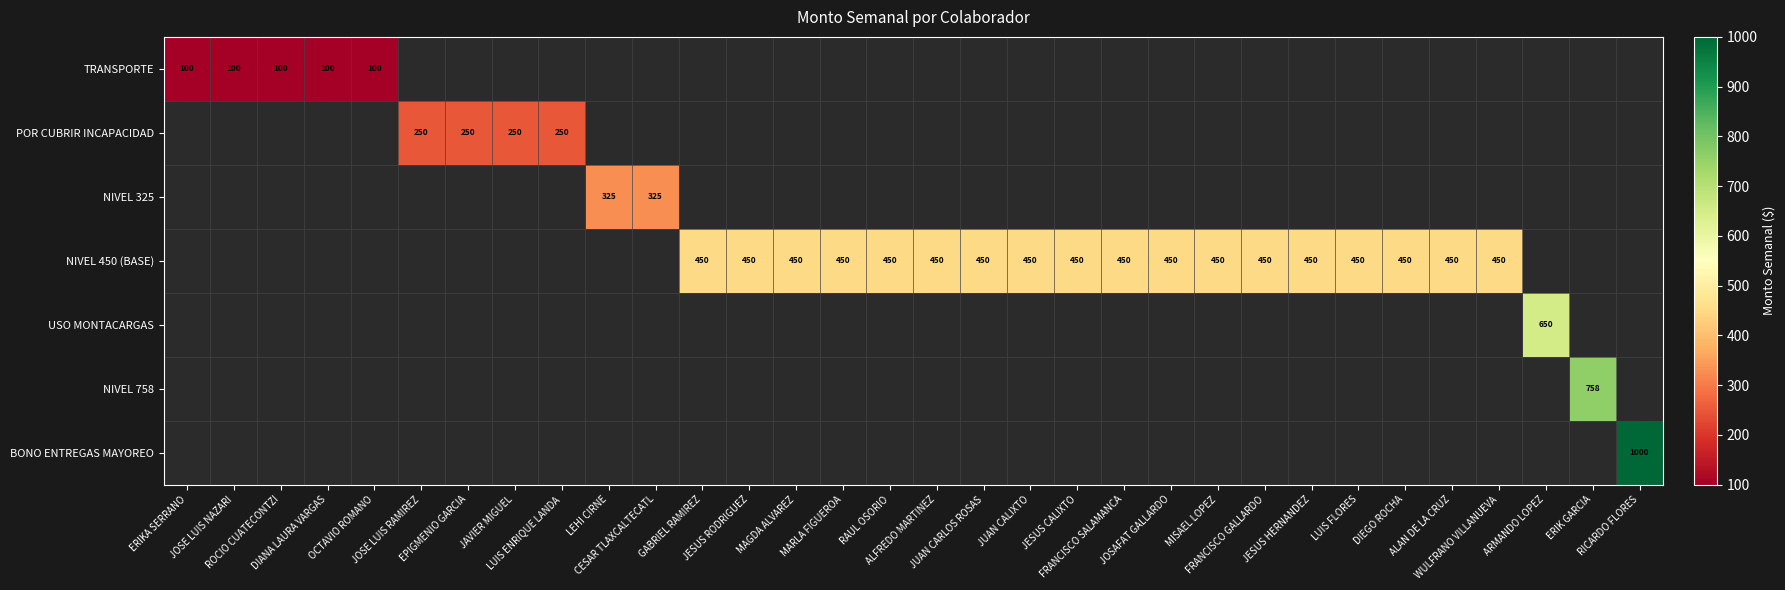

Between ALAN DE LA CRUZ and DIEGO ROCHA, which is larger?

DIEGO ROCHA